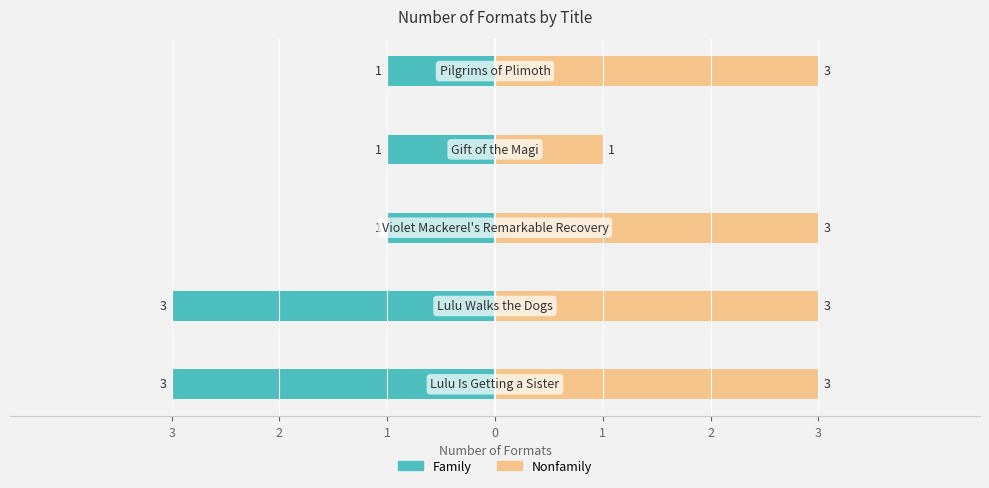

True or false: Nonfamily has a value of 4 at 3.

False